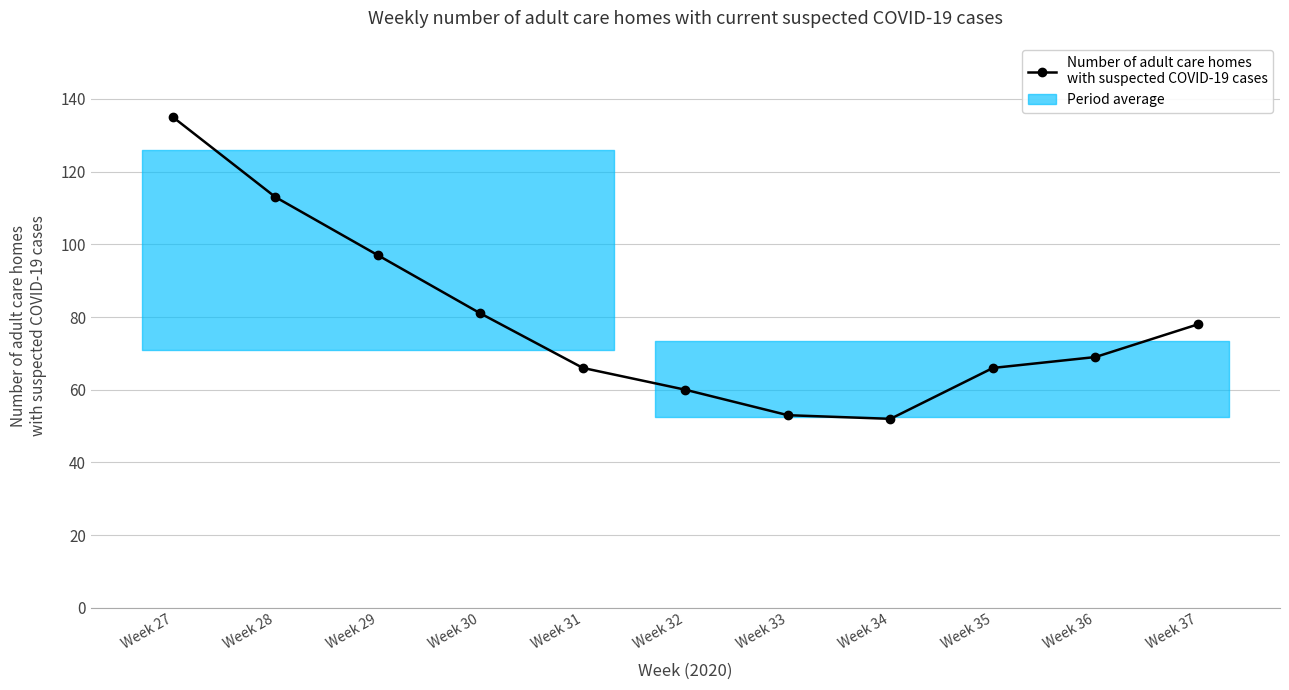

How many points are lower than both their immediate neighbors (excluding endpoints)?

1